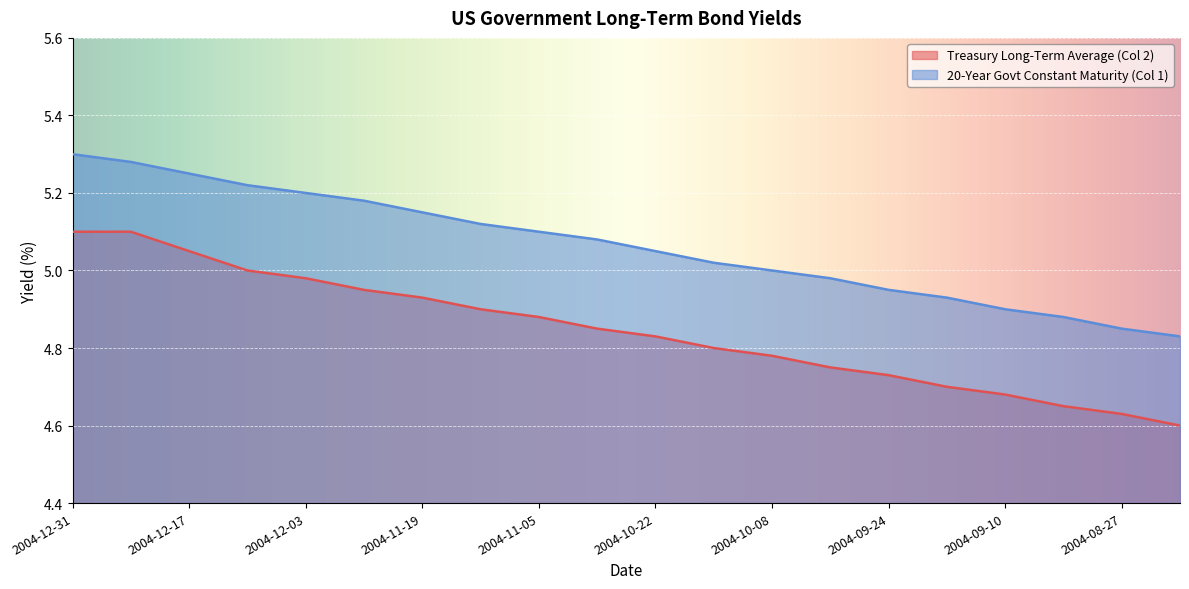

True or false: 20-Year Govt Constant Maturity (Col 1) has more than 0 points higher than both neighbors.

False